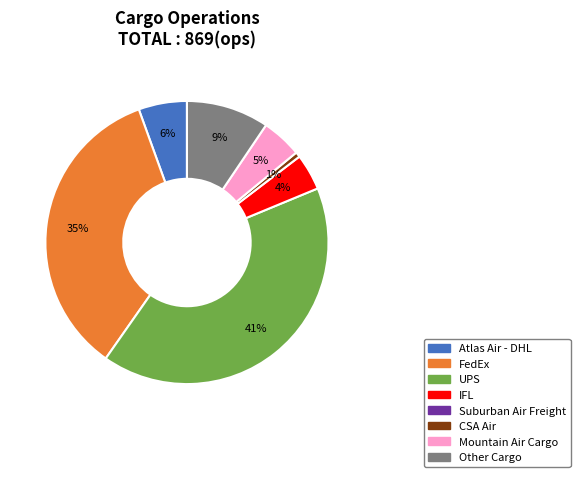

Is there any slice that represents more than half of the pie?

No